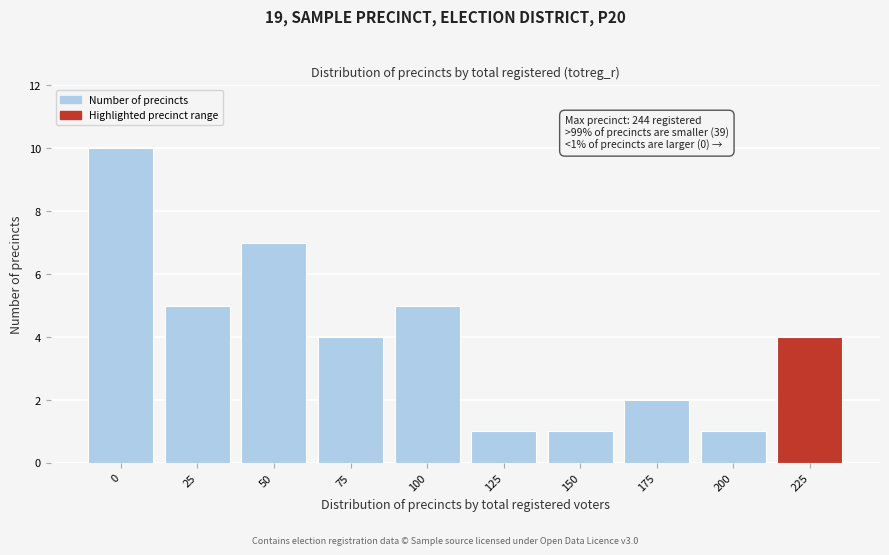

Reading left to right, extract all data points from this chart.

10	5	7	4	5	1	1	2	1	4